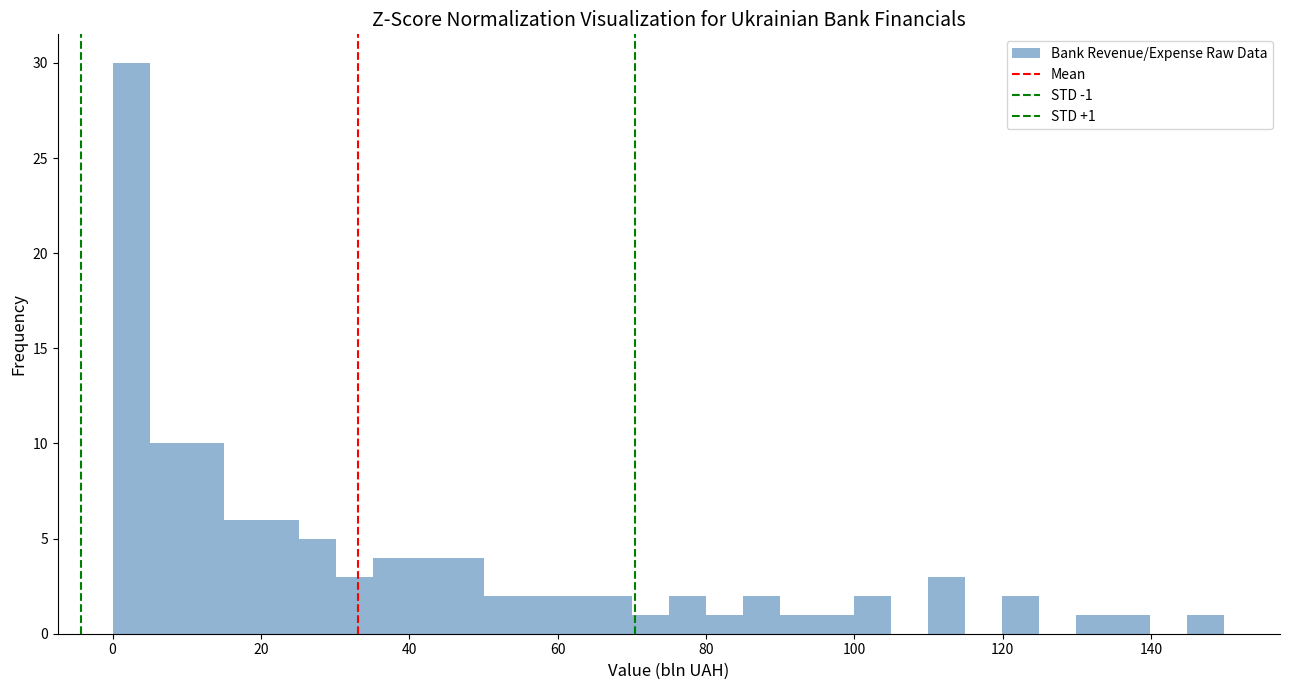

Read against the x-axis, roughly where is the centre of the tallest bar?

2